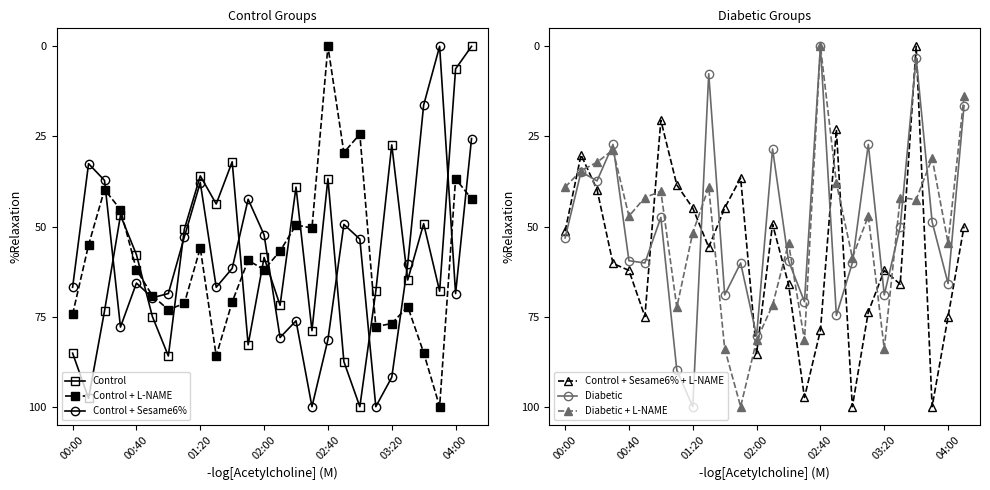

True or false: Control has more than 2 points higher than both neighbors.

True